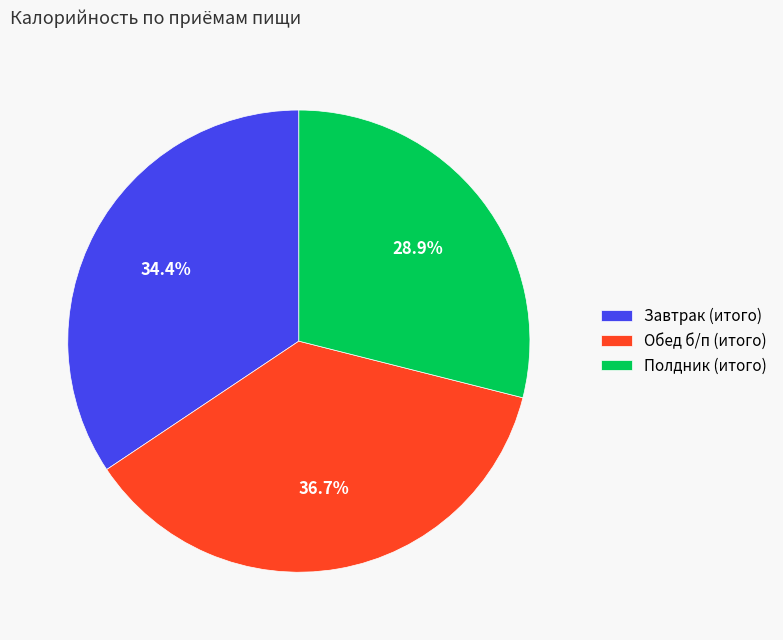

What is the total percentage of Завтрак (итого) and Полдник (итого)?

63.3%